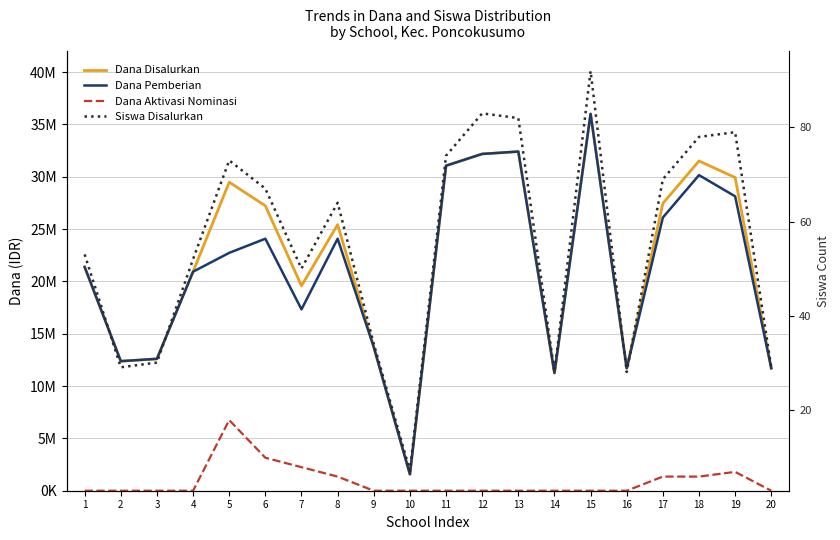

True or false: Dana Disalurkan and Dana Aktivasi Nominasi intersect in this chart.

False